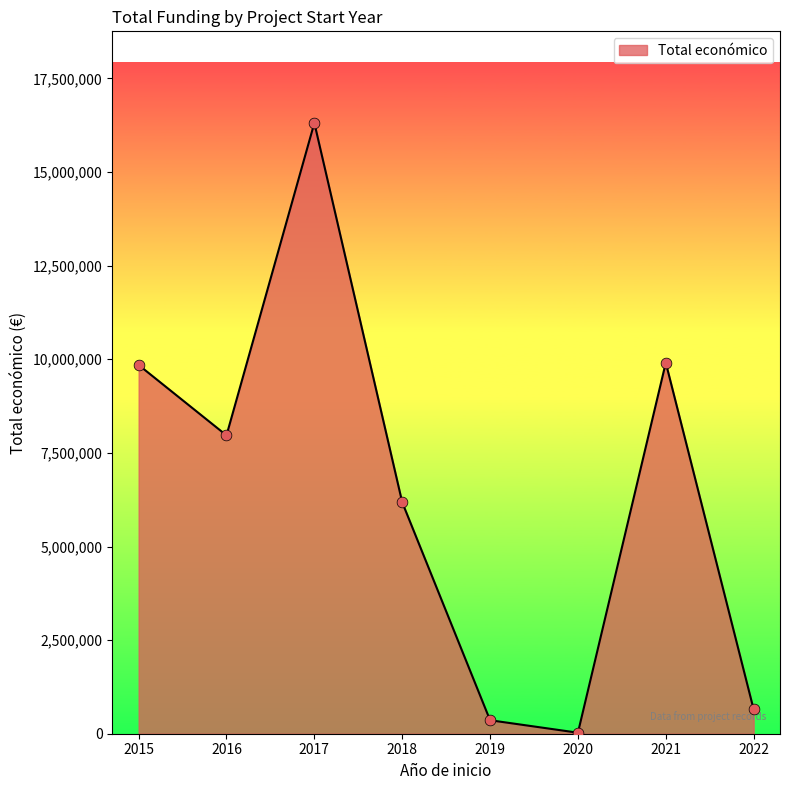

What is the change in value from 2016 to 2022?

-7318117